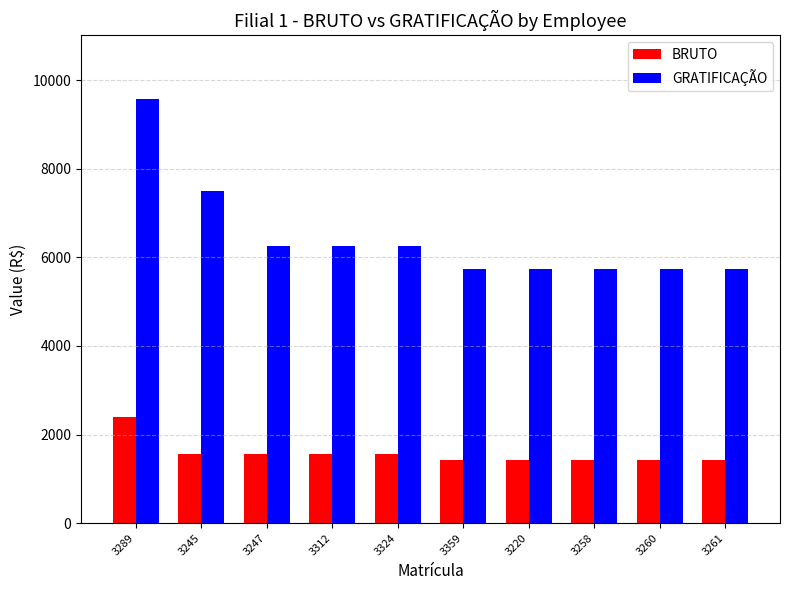

At how many categories does at least one series exceed 5881?

5